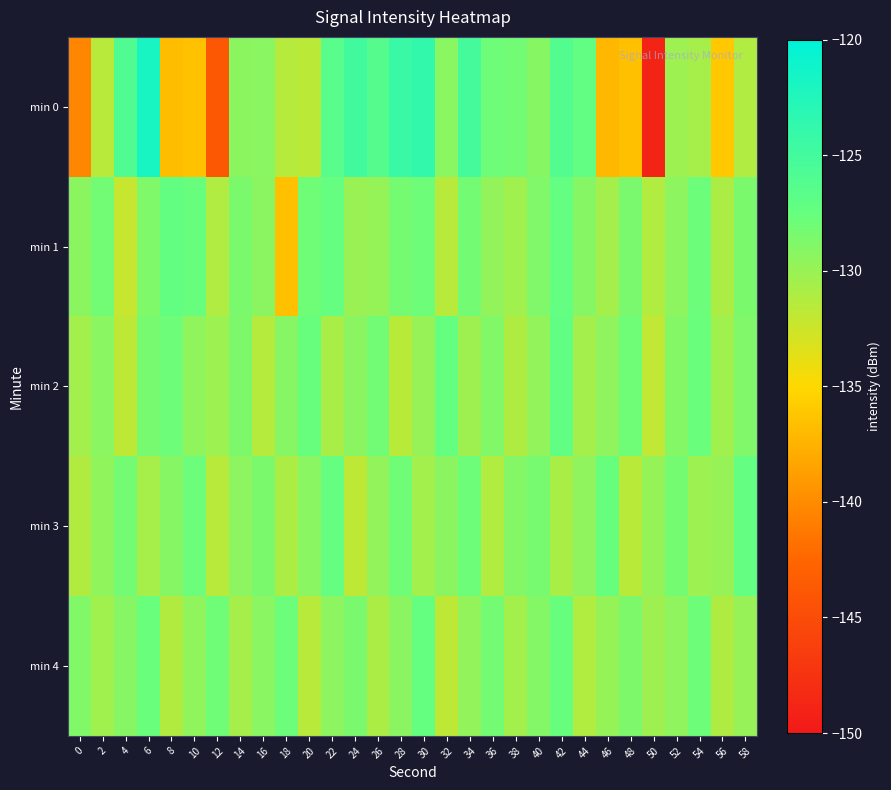

Rank the series by their maximum value, from lowest to highest.

min 4, min 3, min 1, min 2, min 0